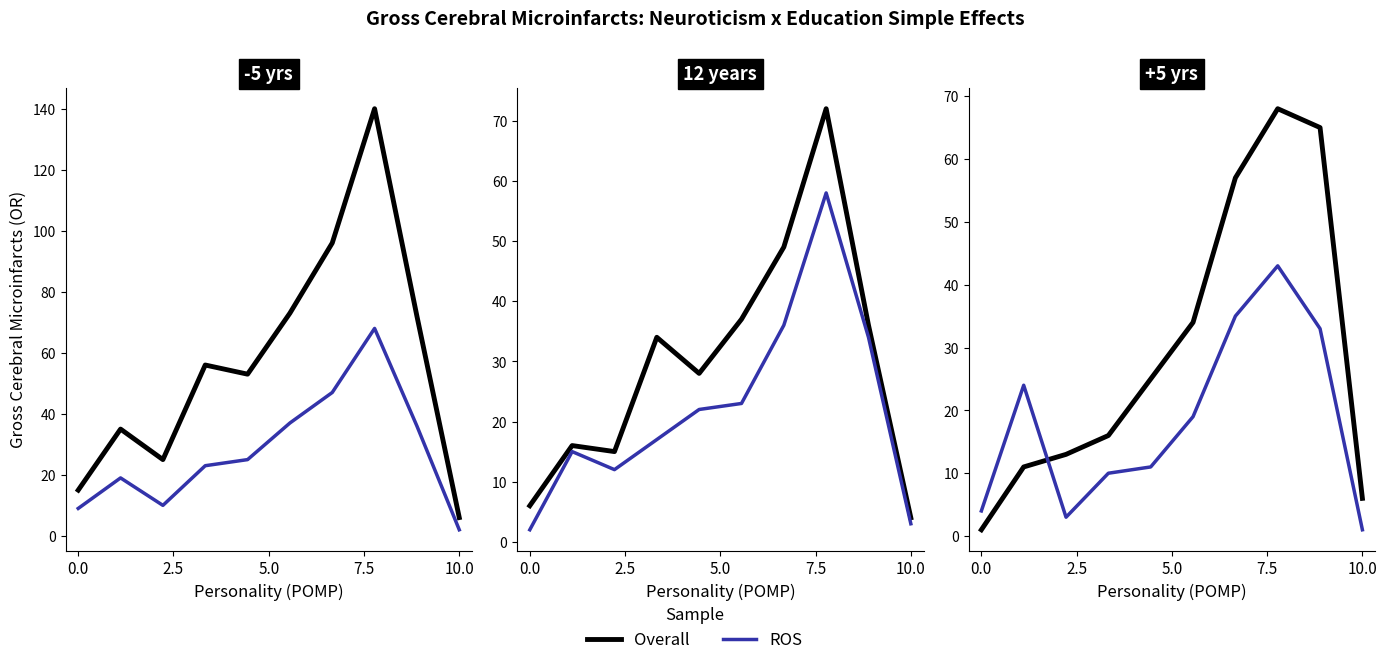

Is this an area chart (filled region under the line)?

No